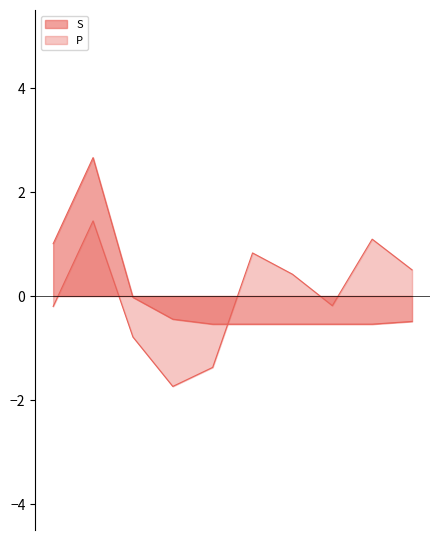

True or false: P has more than 2 points higher than both neighbors.

True